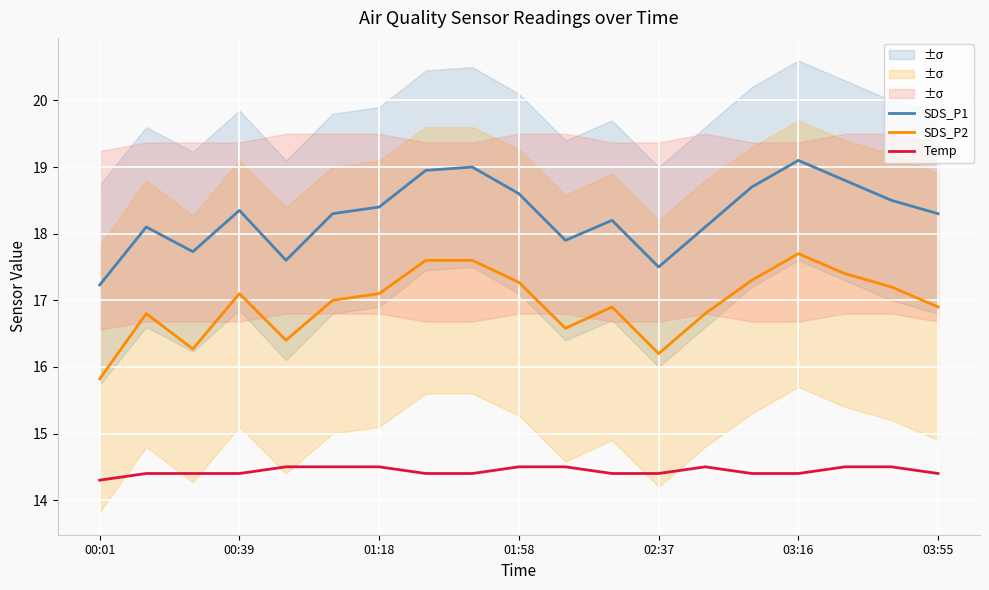

True or false: Temp and SDS_P2 intersect in this chart.

False